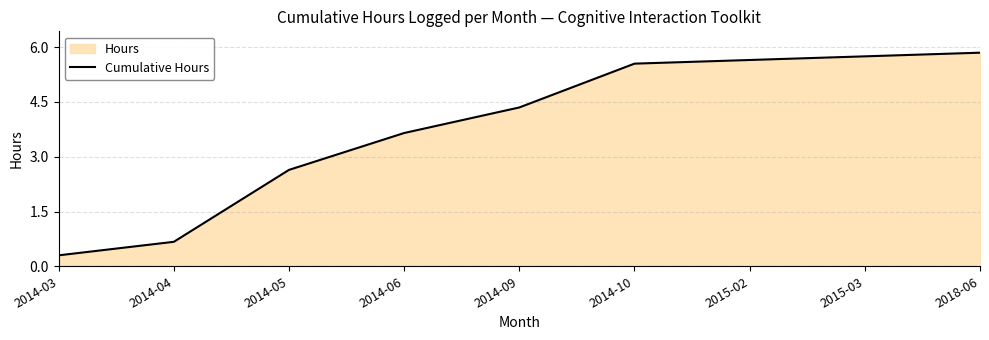

What is the sum of the values at 2014-05 and 2014-03?

2.9